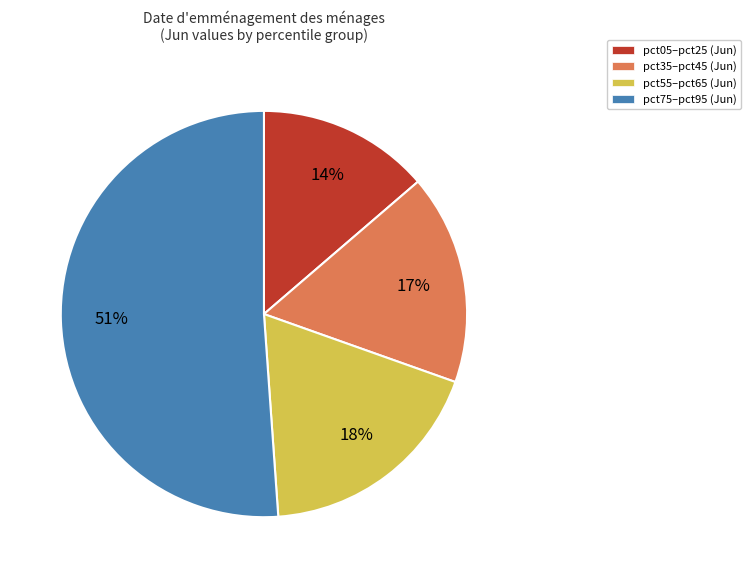

Rank the categories by value from lowest to highest.

pct05–pct25 (Jun), pct35–pct45 (Jun), pct55–pct65 (Jun), pct75–pct95 (Jun)